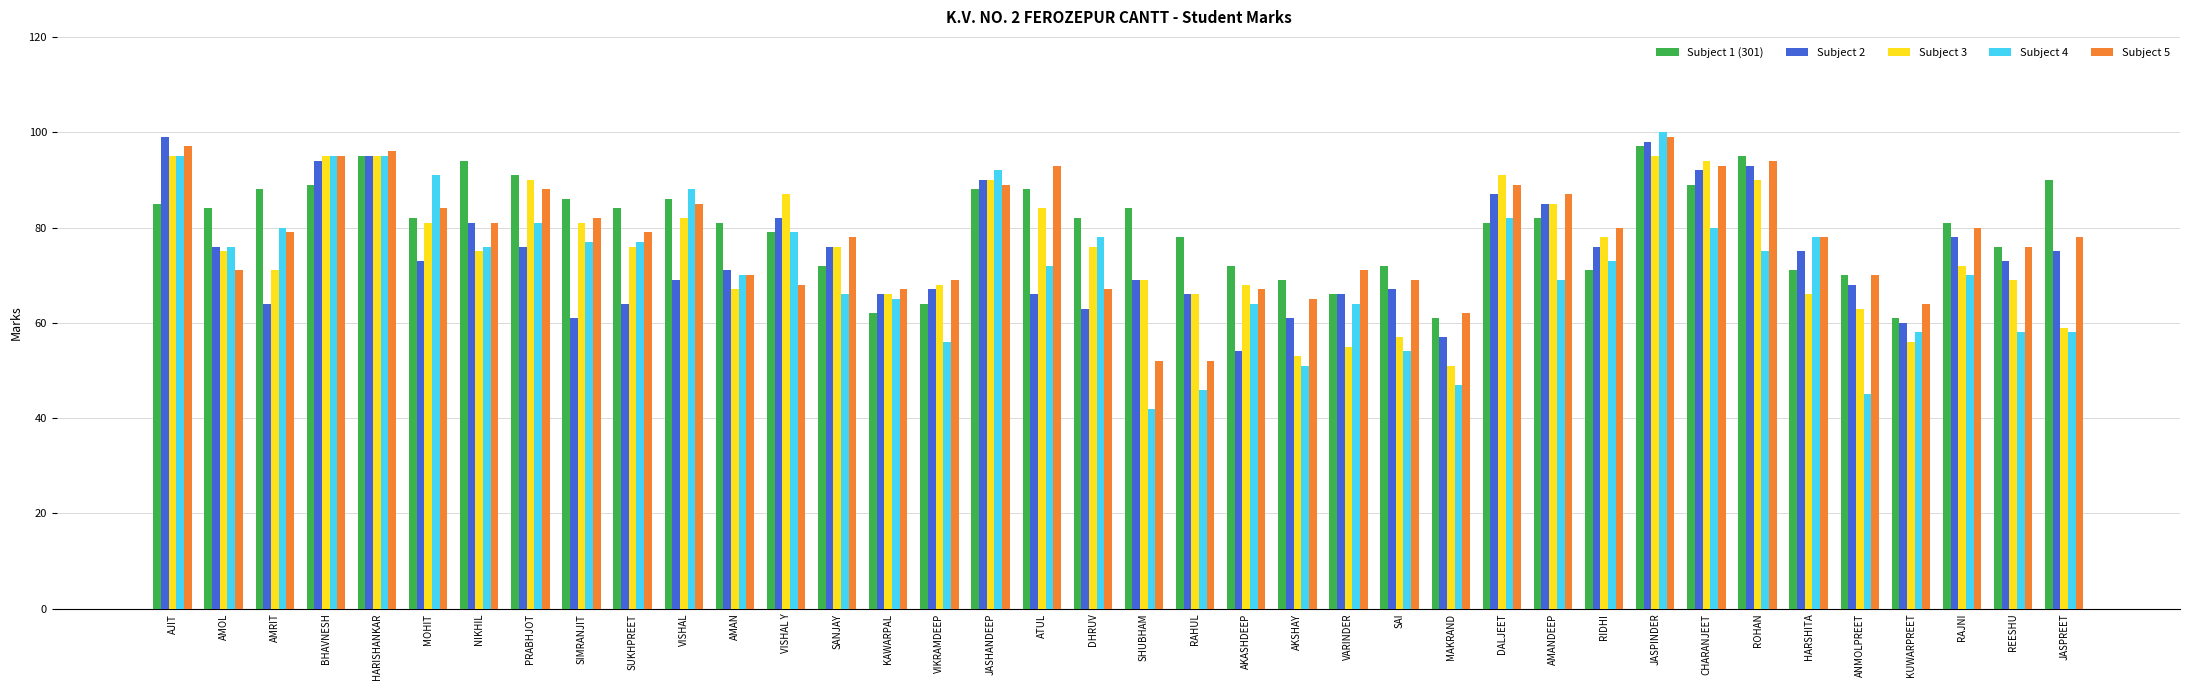

What is the average value of the Subject 3 series?

75